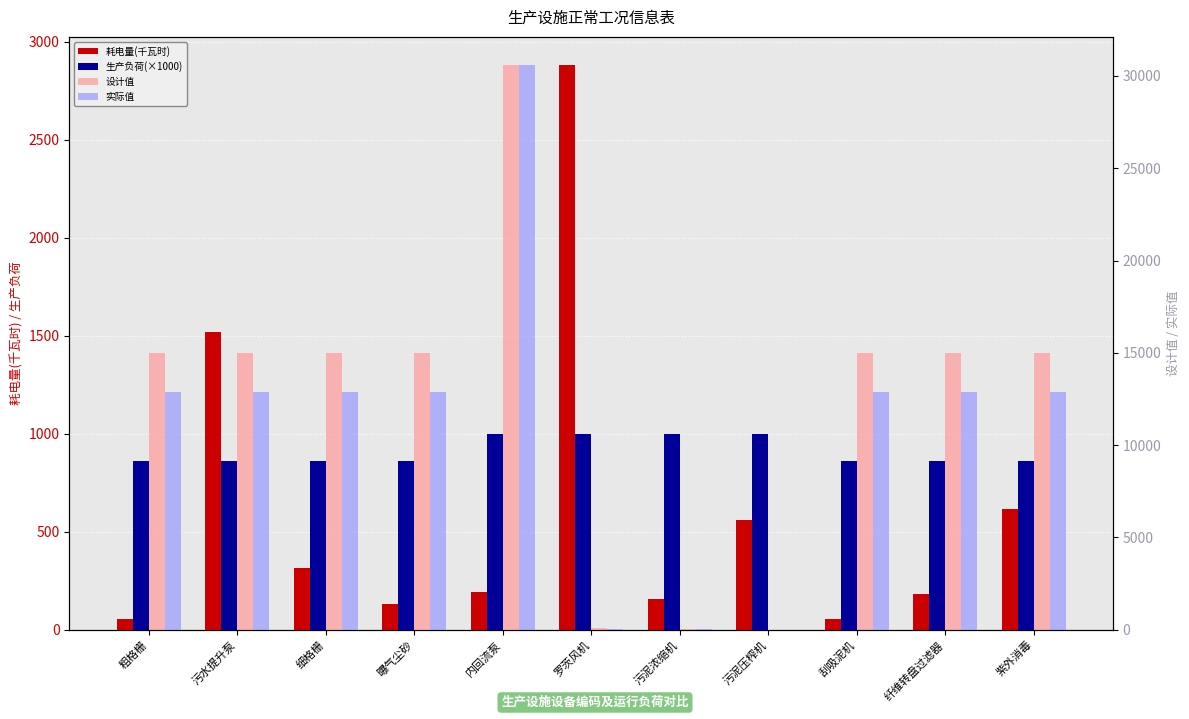

Read the 实际值 value at 罗茨风机.

60.0